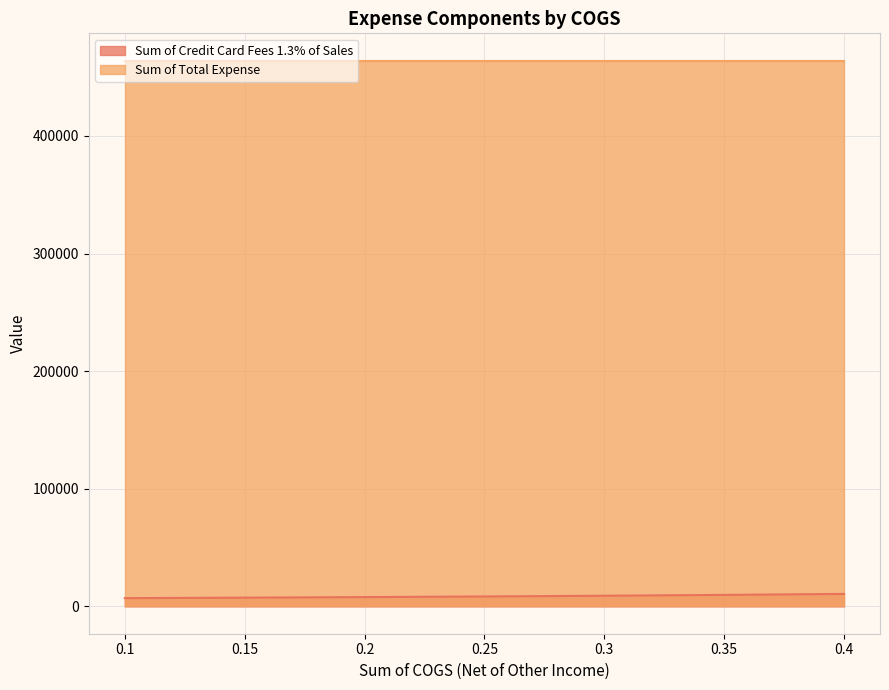

Reading left to right, what are all the values shown in this chart?

7048.0	7469.0	7943.5	8482.4	9099.8	9814.0	10650.0